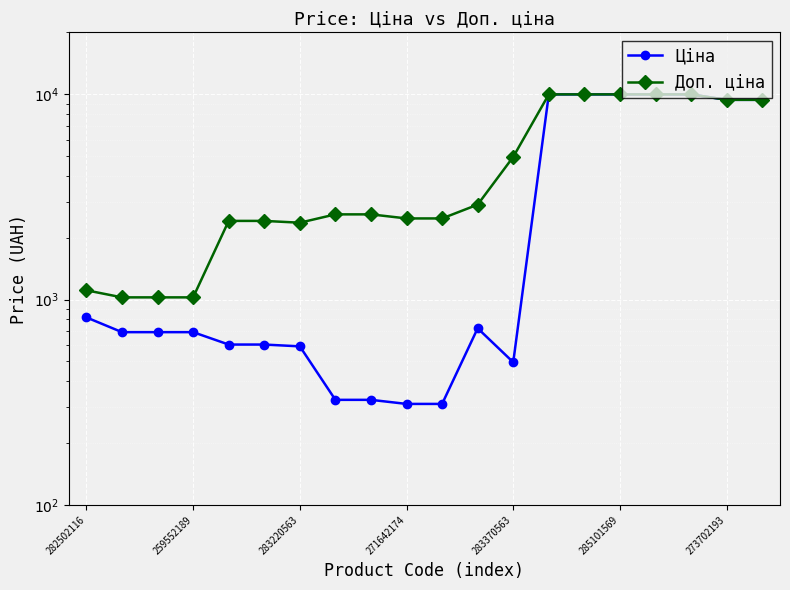

In Ціна, how many points are higher than both neighbors (excluding endpoints)?

1